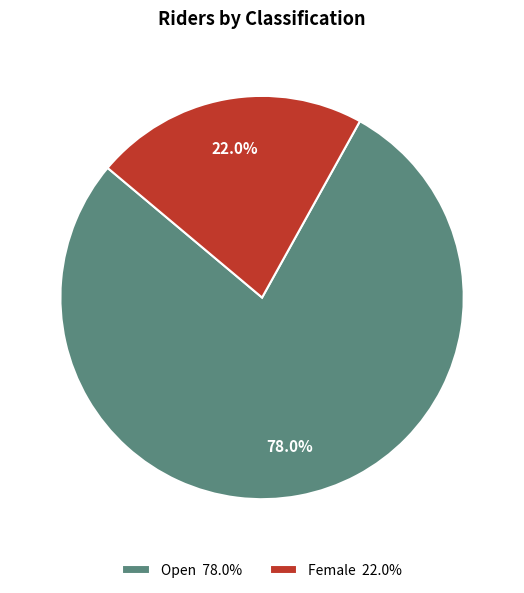

Which slice represents more than half of the pie?

Open 78.0%